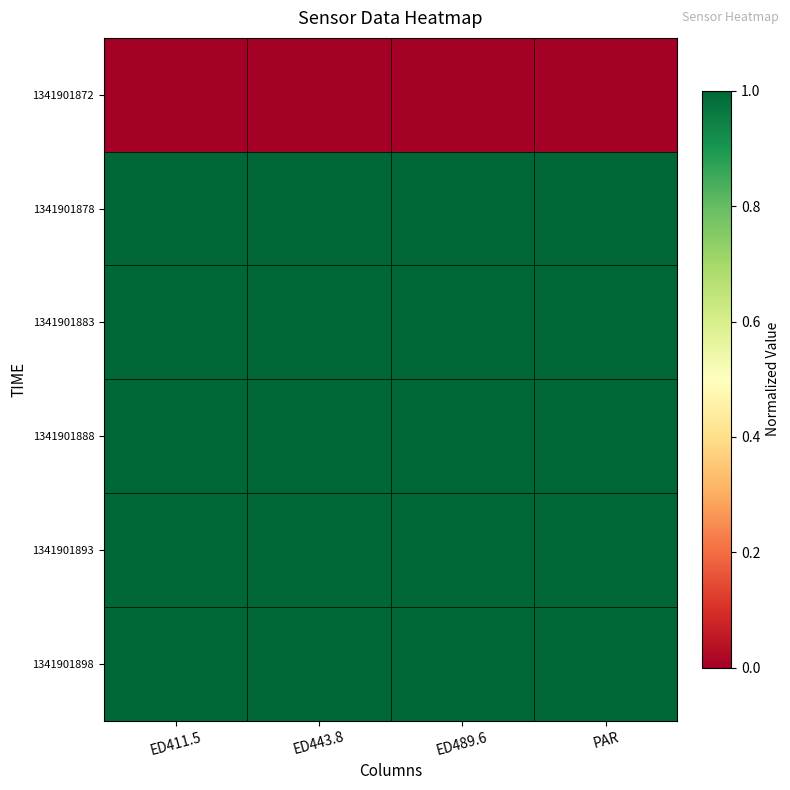

Rank the series by their maximum value, from highest to lowest.

1341901883, 1341901898, 1341901878, 1341901888, 1341901893, 1341901872